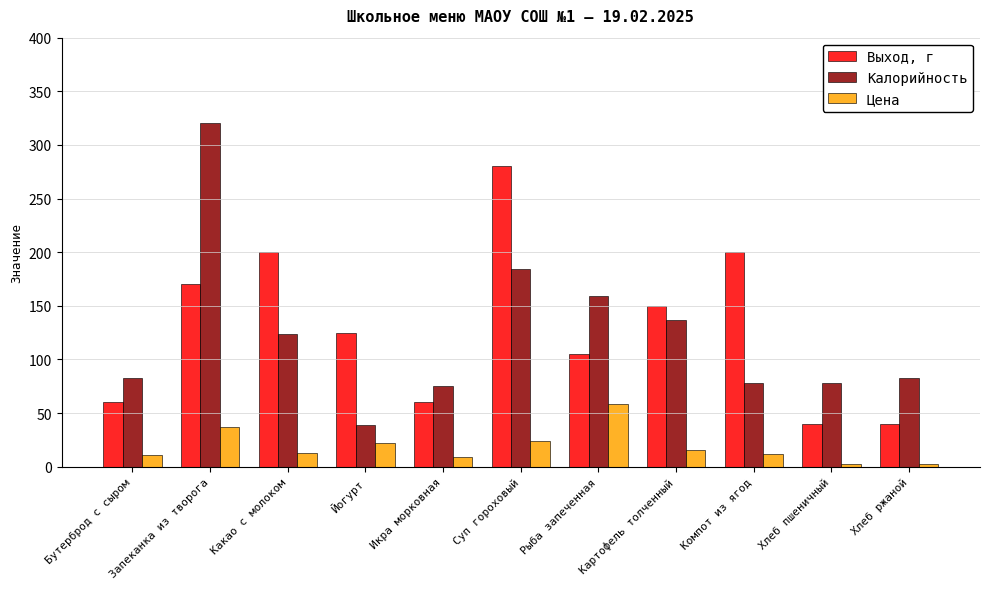

What is the value of the Выход, г bar at the 6th from the left?

280.0